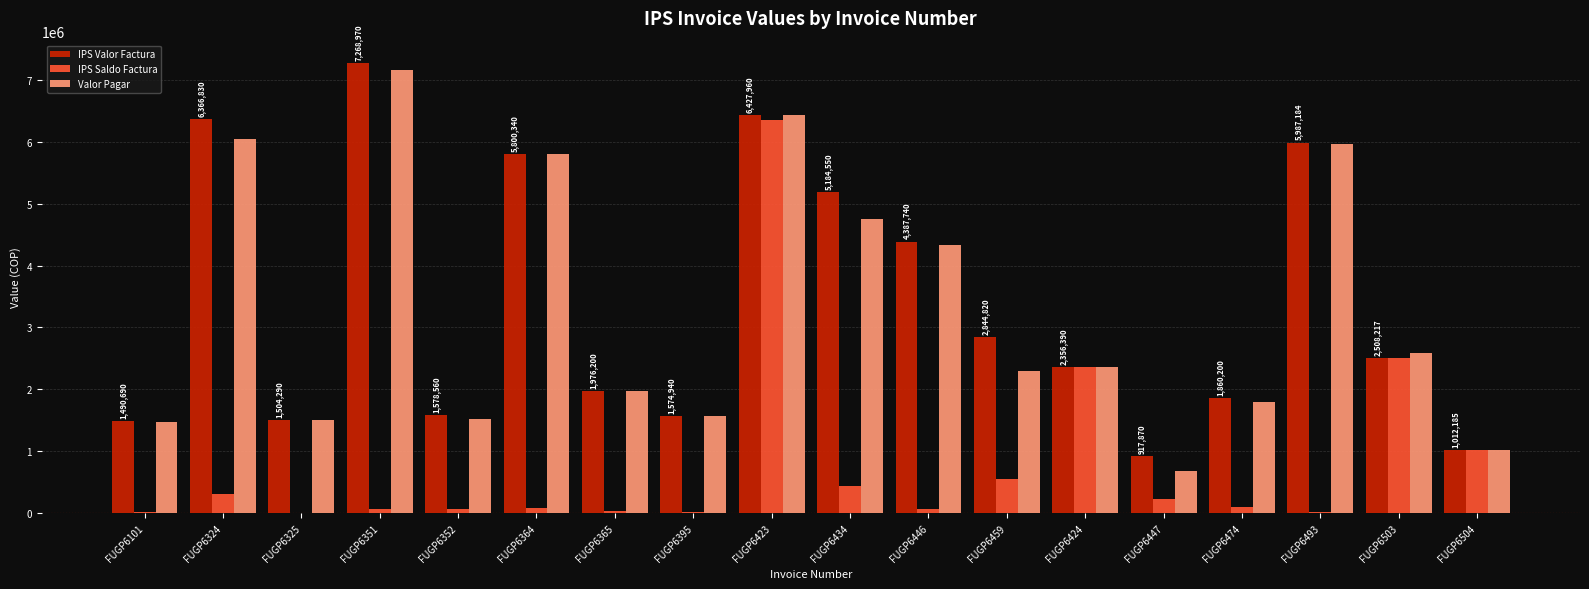

Is the value of IPS Saldo Factura at FUGP6474 greater than the value of IPS Valor Factura at FUGP6364?

No